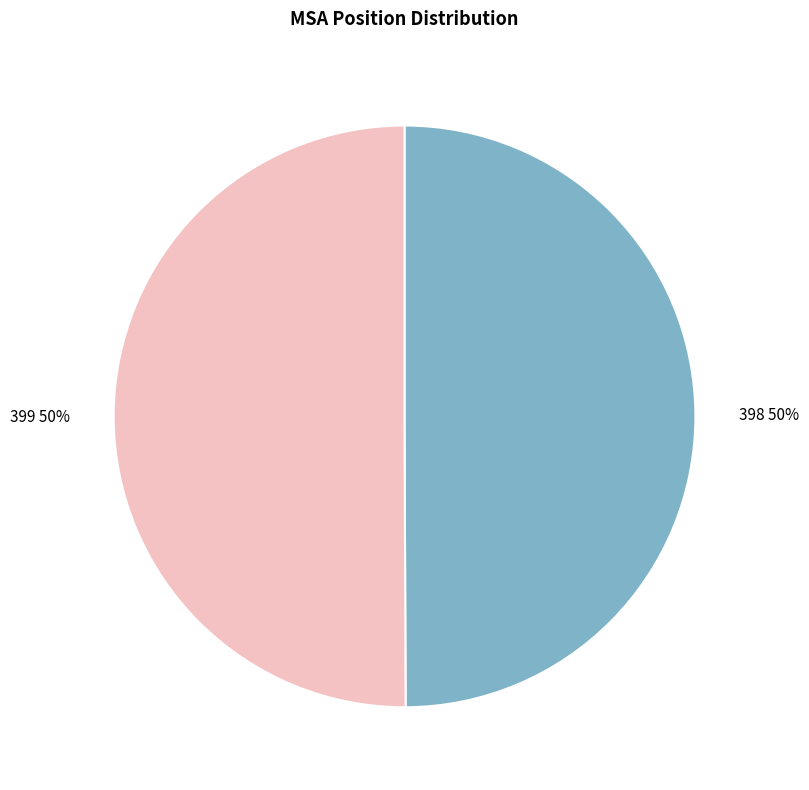

How many slices are in this pie chart?

2